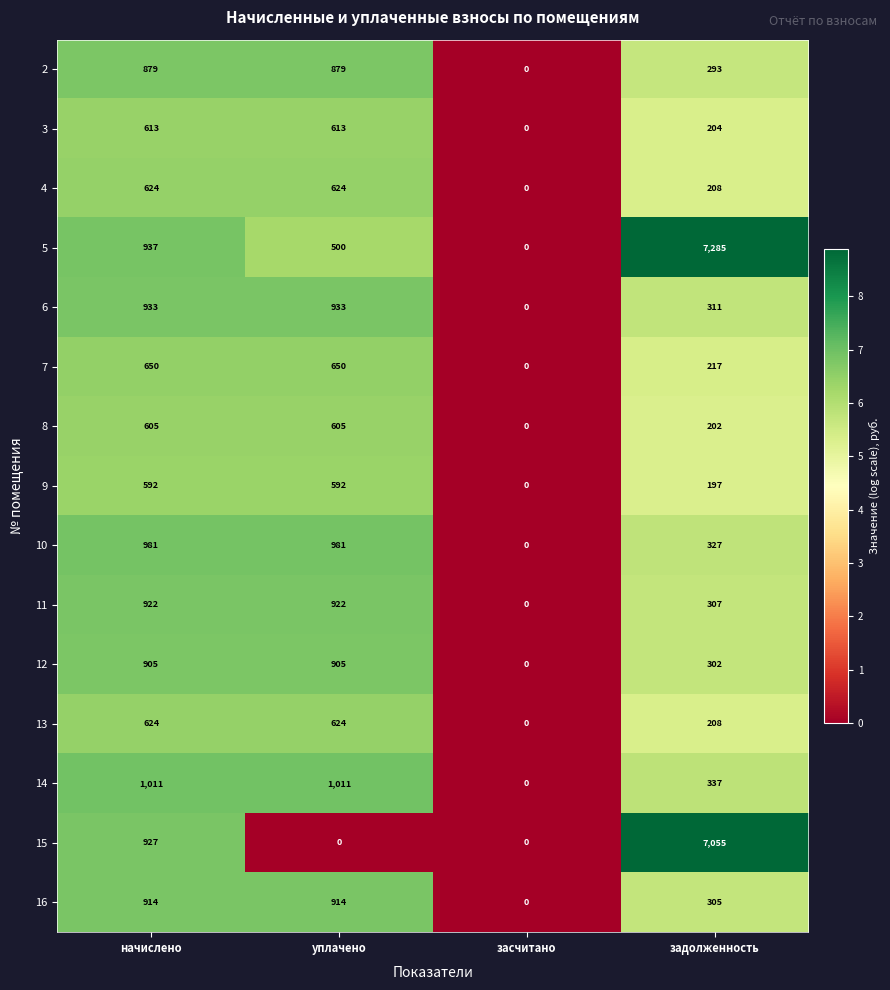

At how many categories does at least one series exceed 1?

3